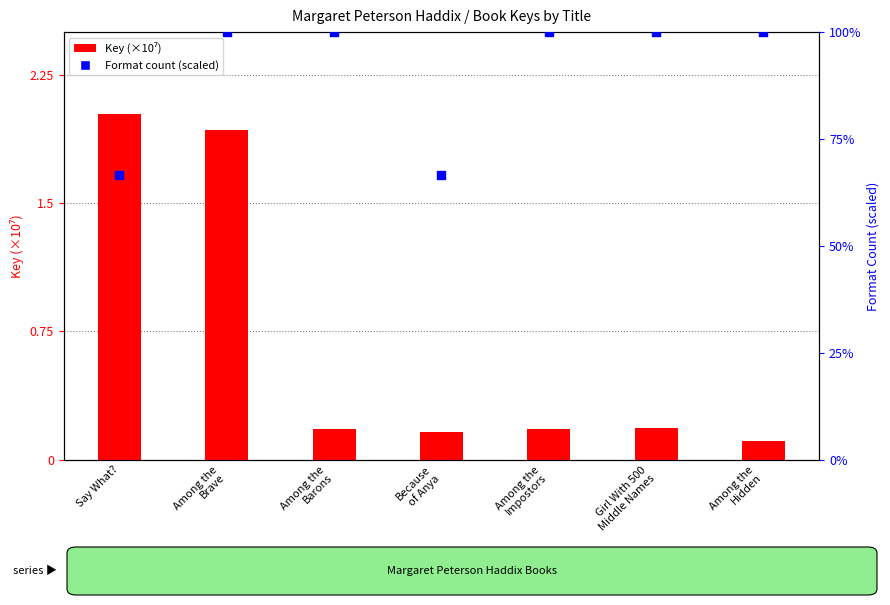

What is the total value across all series at Among the
Impostors?

2.7